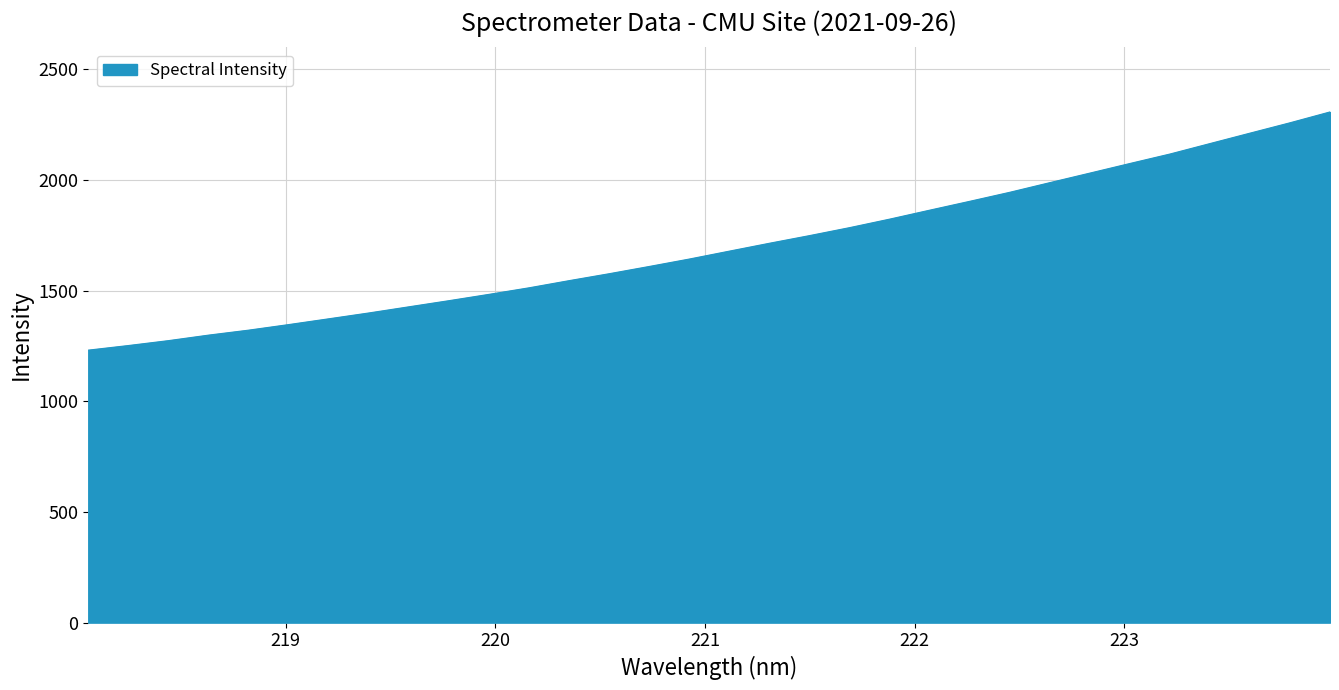

What is the average value?

1699.0